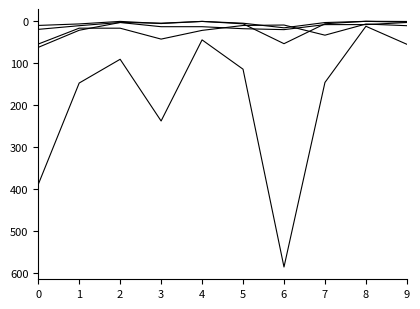

Does the chart display data point markers on the line(s)?

No